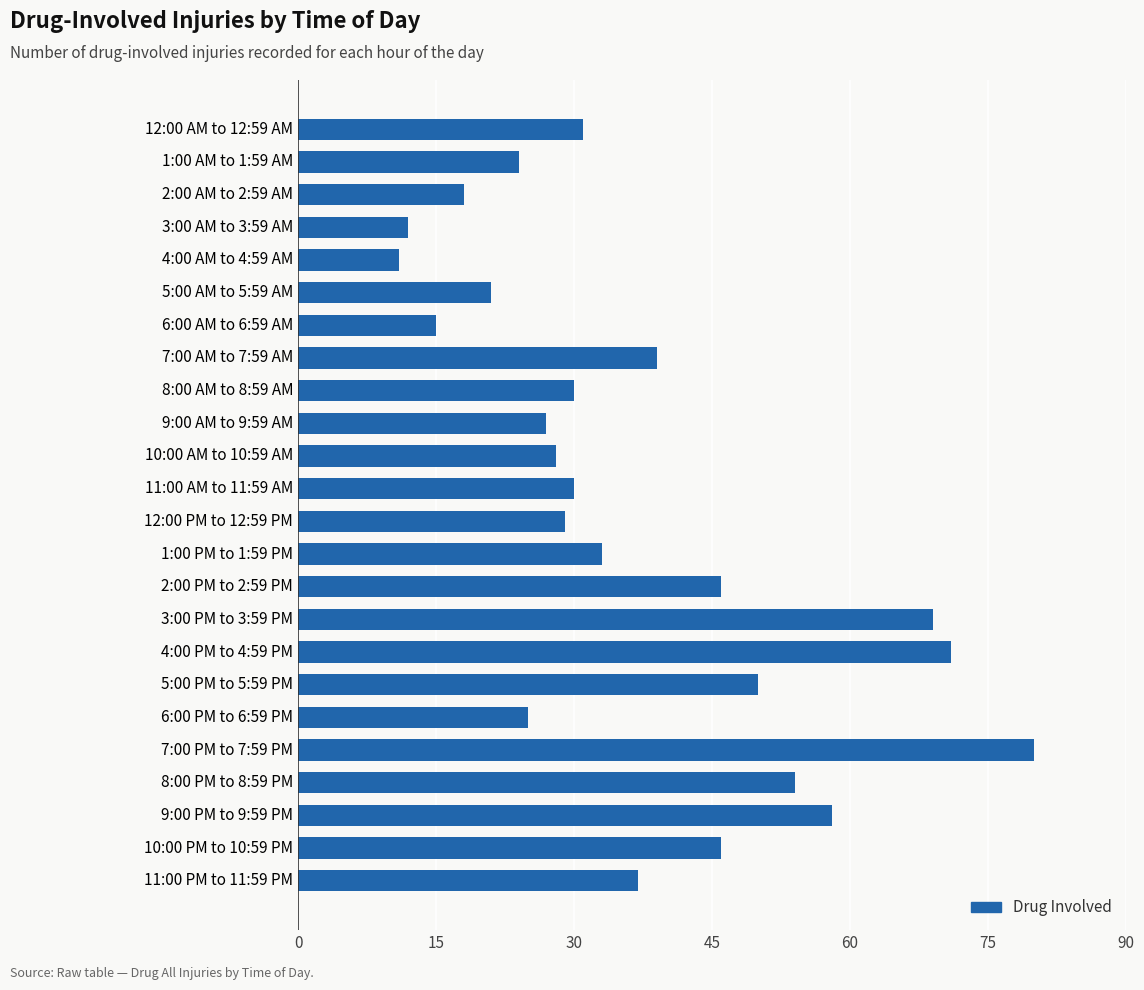

Count the number of data series in this chart.

1